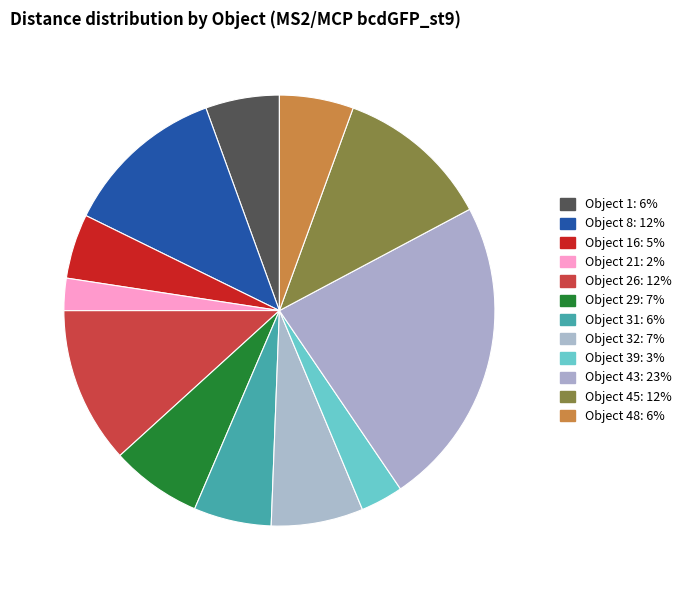

How many segments does this pie chart have?

12